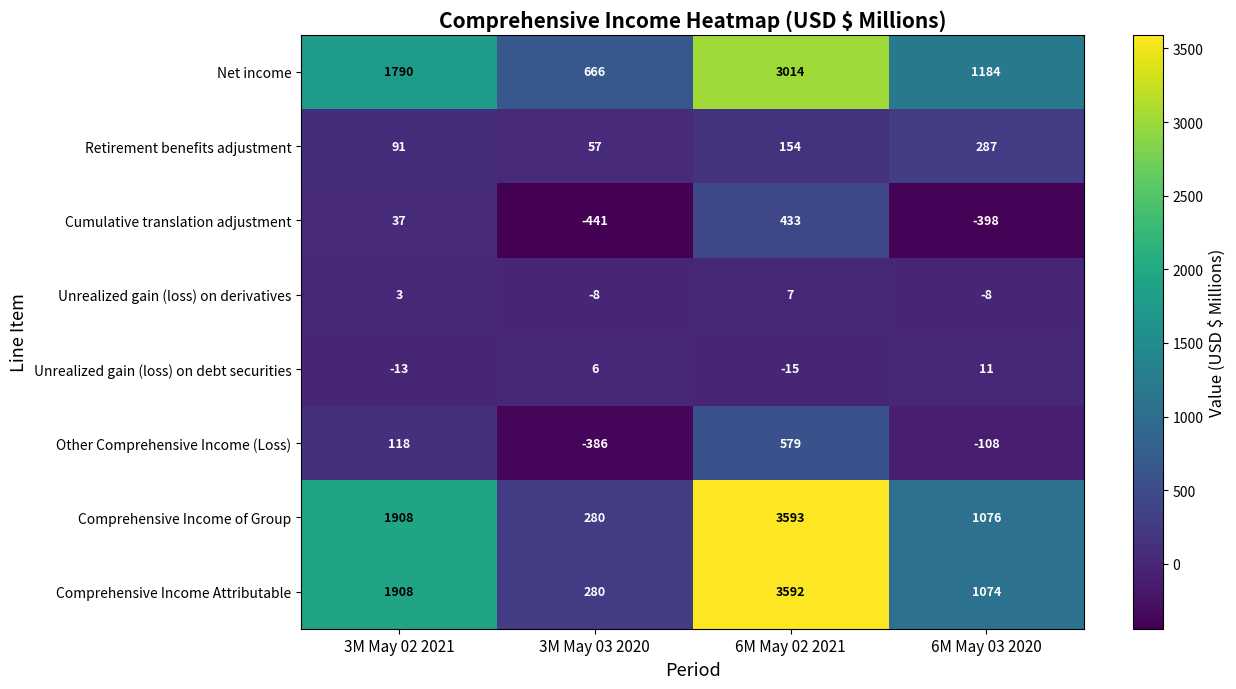

How many distinct data groups are displayed?

8